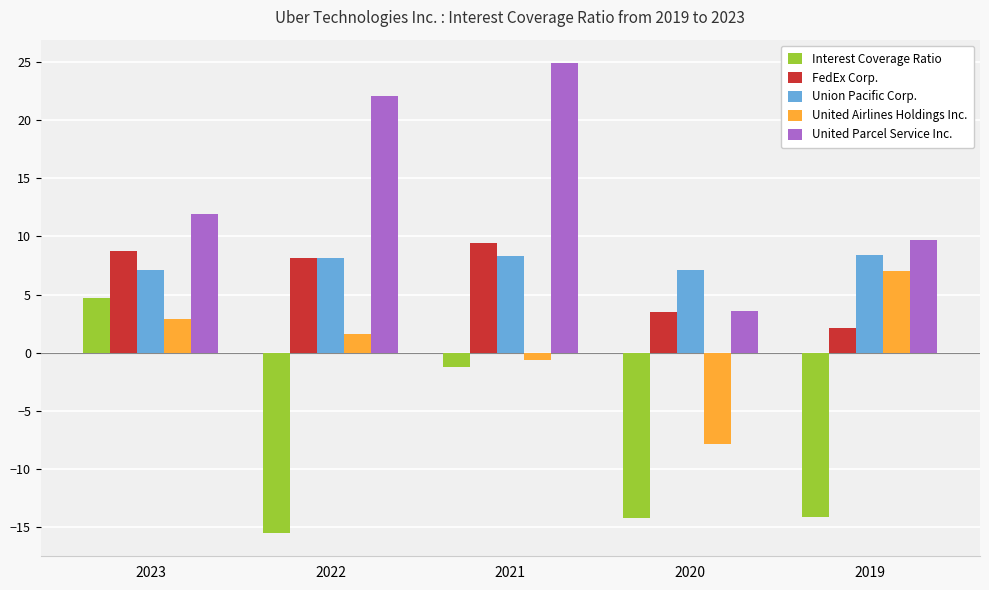

Which category has the lowest value in the United Airlines Holdings Inc. series?

2020